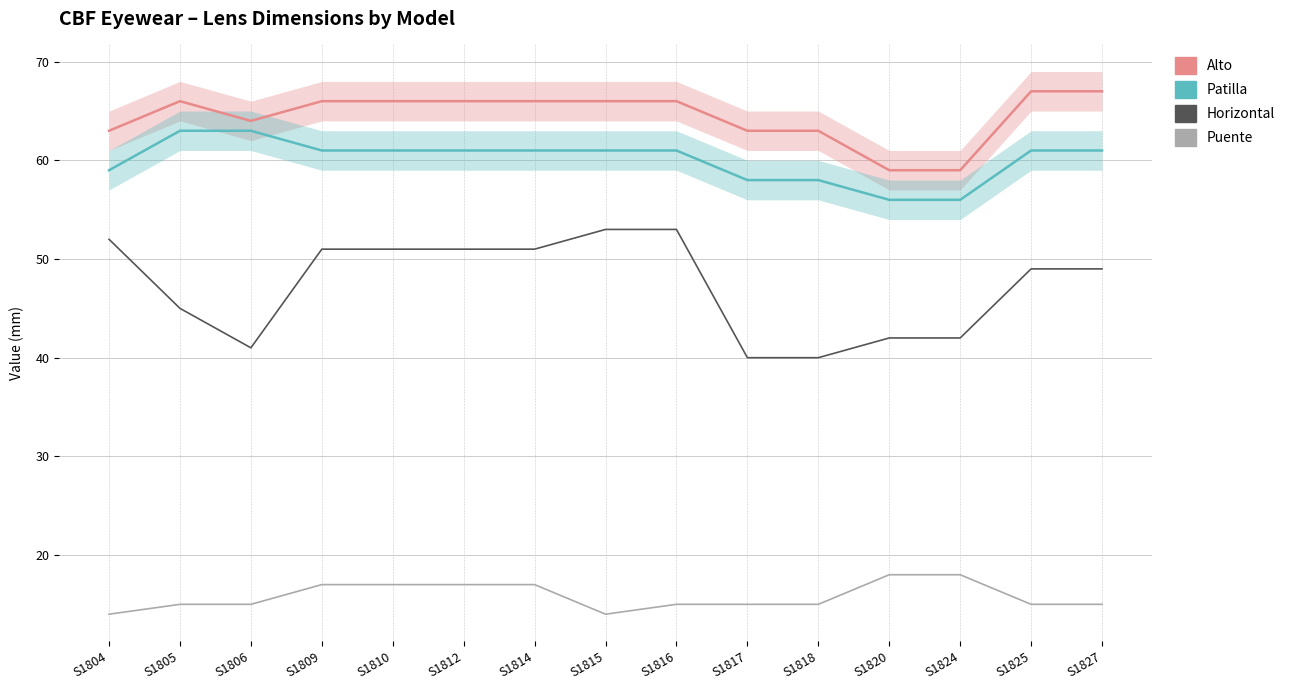

What is the value of the Horizontal point at the 7th from the left?

51